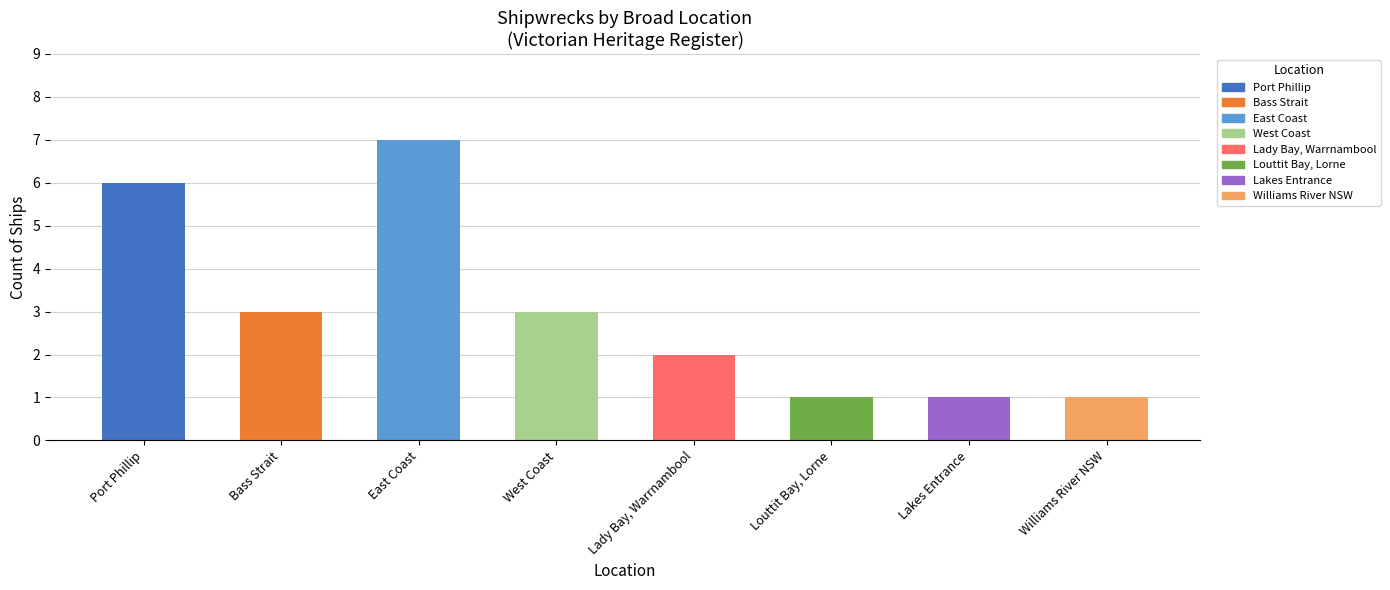

At which label is the value closest to 3?

West Coast